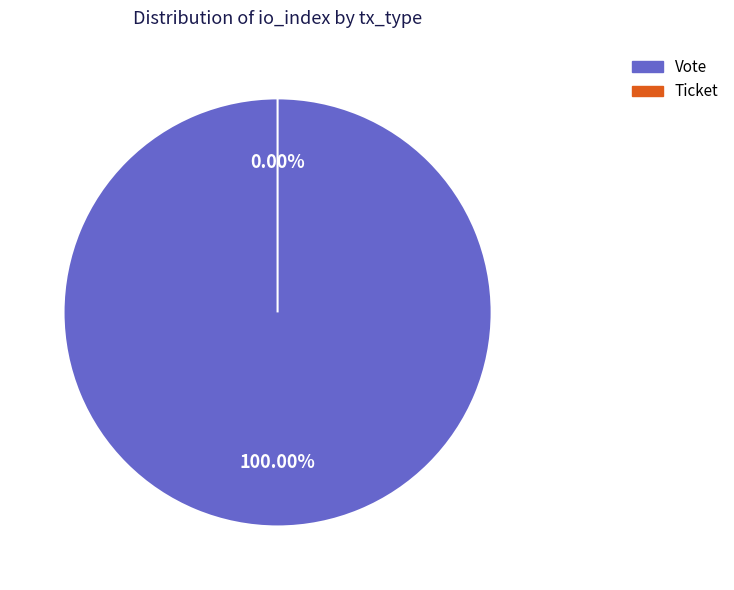

Between Ticket and Vote, which is larger?

Vote